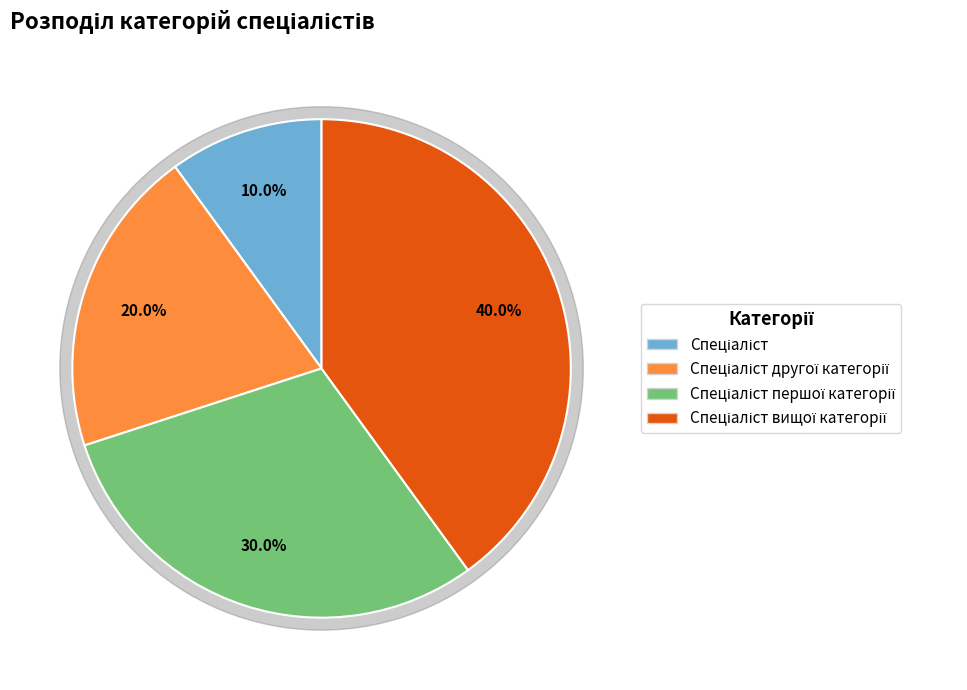

Is it true that Спеціаліст вищої категорії is 52% of the pie?

False